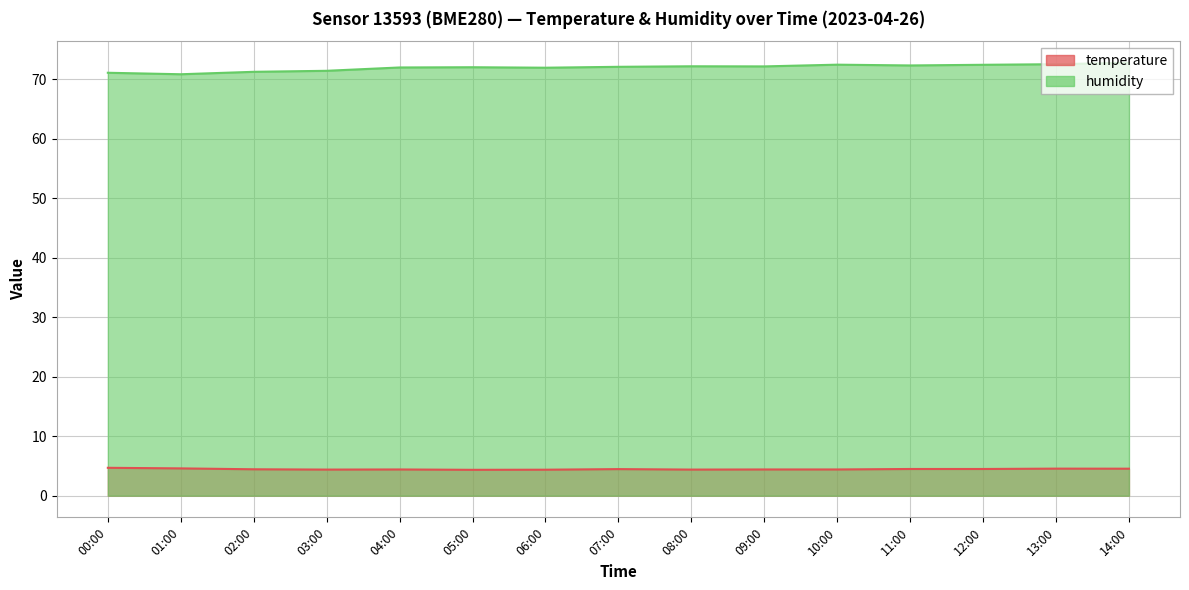

In humidity, how many points are higher than both neighbors (excluding endpoints)?

3